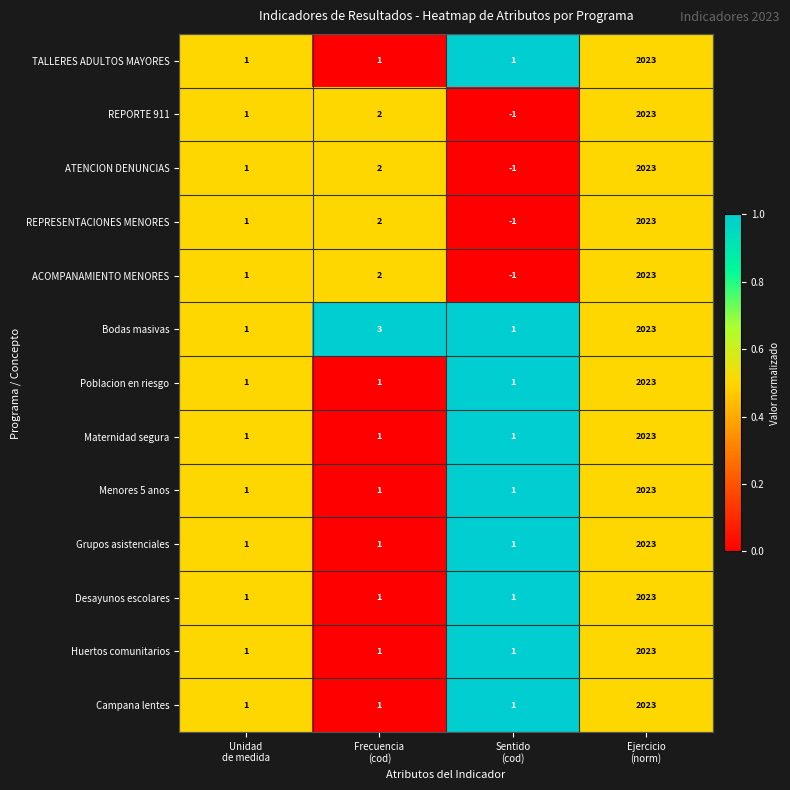

What is the spread (max minus min) of values at Frecuencia
(cod)?

2